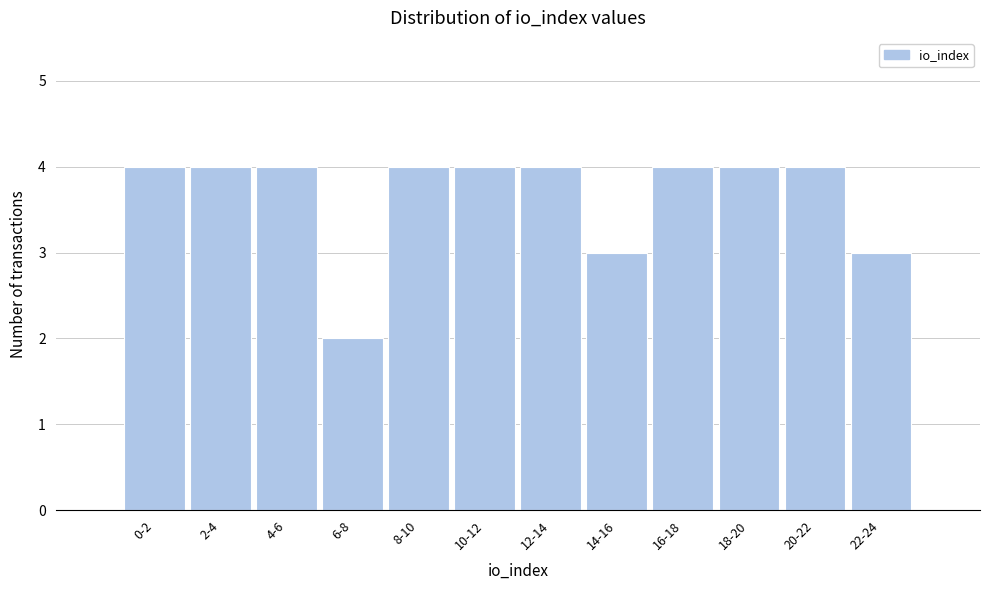

Reading right to left, transcribe all the data shown in this chart.

22-24=3	20-22=4	18-20=4	16-18=4	14-16=3	12-14=4	10-12=4	8-10=4	6-8=2	4-6=4	2-4=4	0-2=4